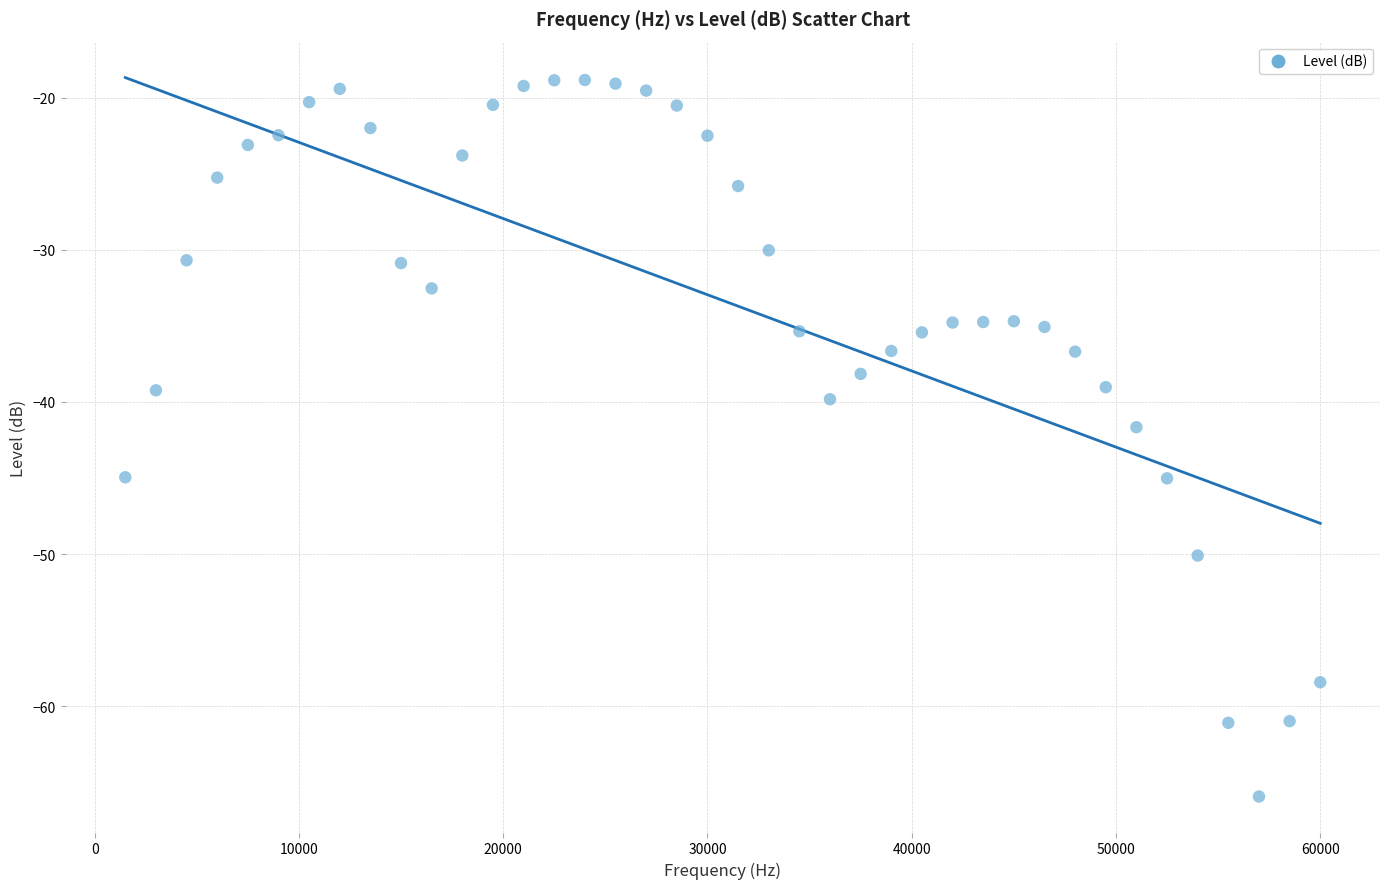

What is the range of X values (max minus min)?

58500.0